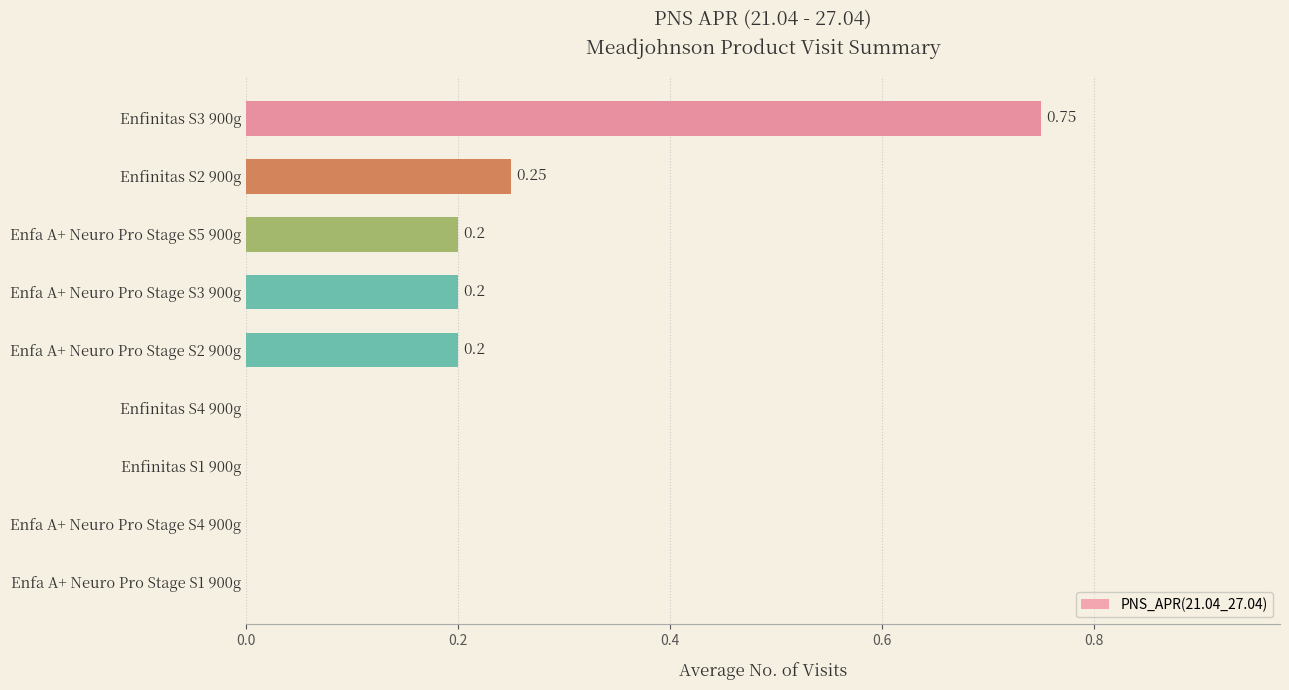

Which has a higher value, Enfinitas S4 900g or Enfa A+ Neuro Pro Stage S2 900g?

Enfa A+ Neuro Pro Stage S2 900g